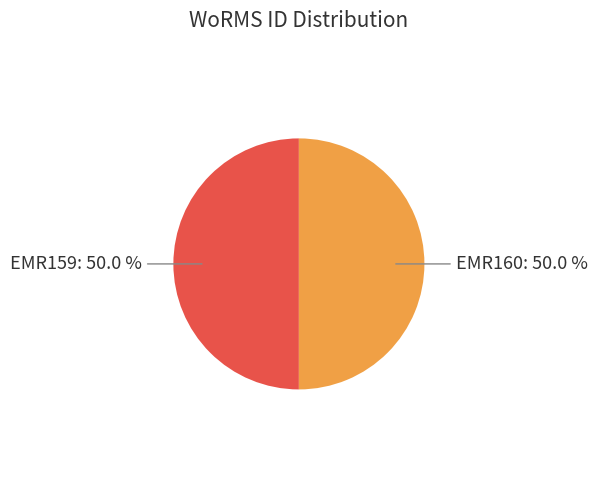

The EMR160 slice represents 61% of the pie. True or false?

False